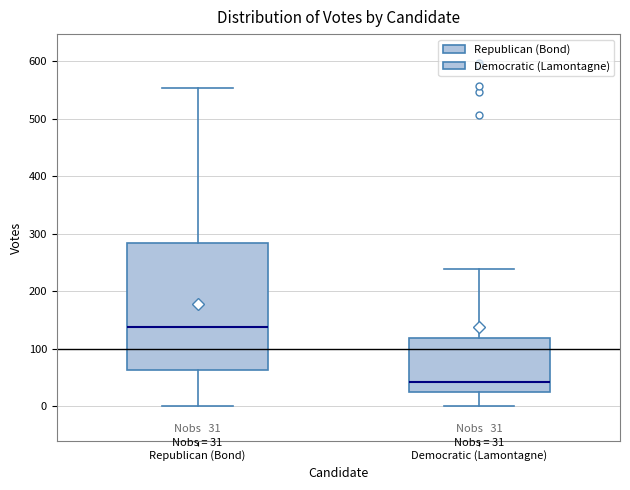

Which box is the tallest, from its lower edge to its upper edge?

Republican (Bond)